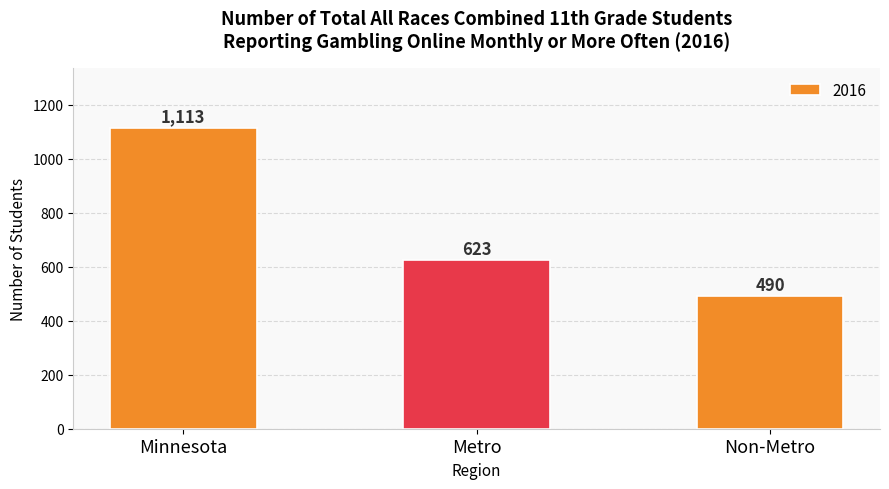

The value at Non-Metro is 490. True or false?

True